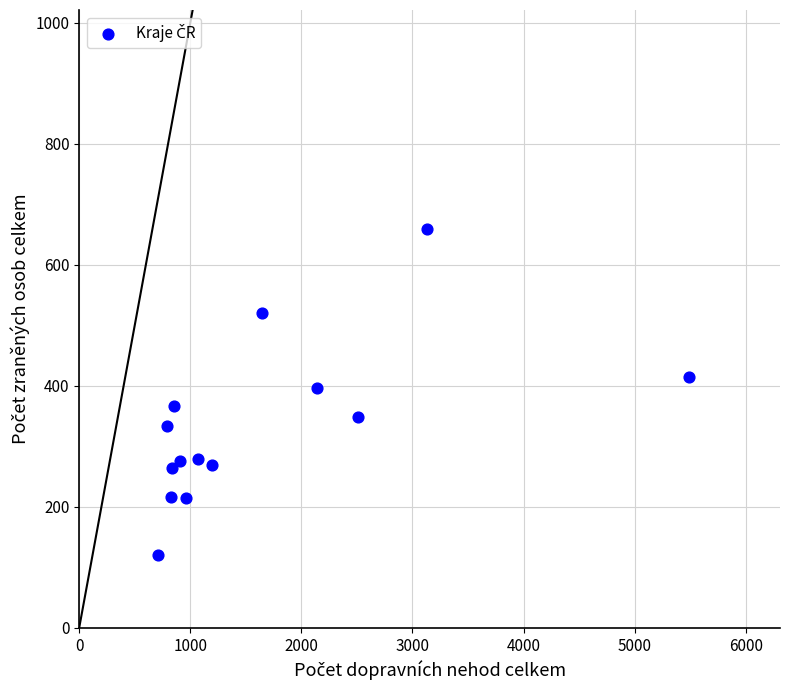

What is the range of X values (max minus min)?

4775